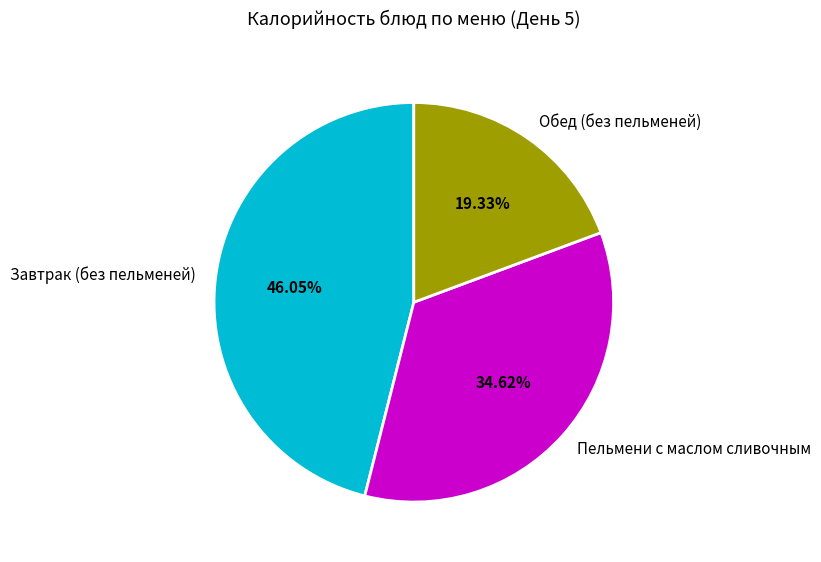

Which has a higher value, Обед (без пельменей) or Завтрак (без пельменей)?

Завтрак (без пельменей)